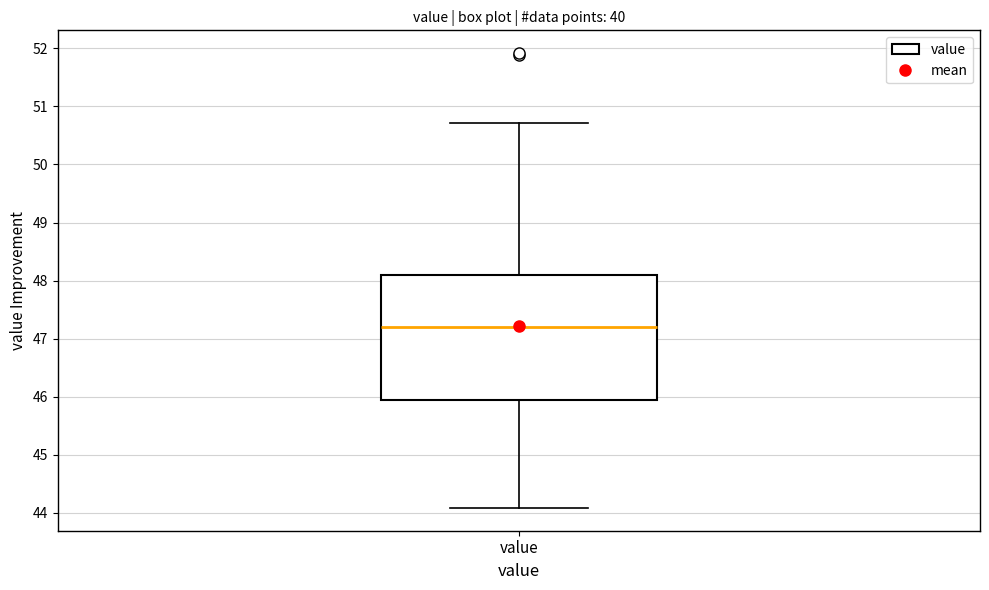

Read this box plot against the y-axis: the position of the median line, the range covered by the box, and the ends of both whiskers. The values are not printed on the chart, so give them approximately, as read against the axis.

median 47.2, box 45.9 to 48.1, whiskers 44.1 to 50.7